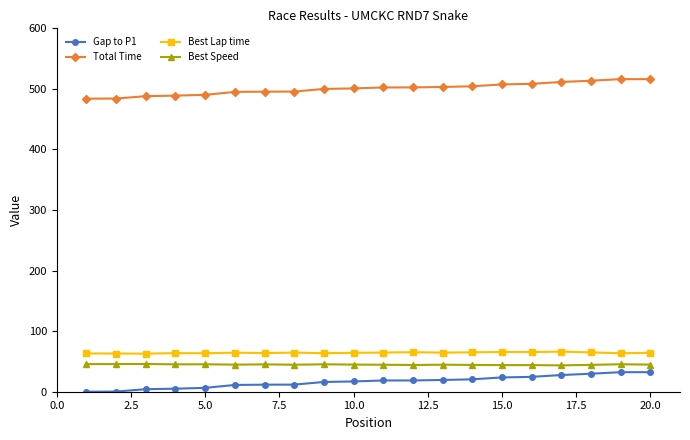

What is the difference between the second highest and minimum values in the Total Time series?

32.3